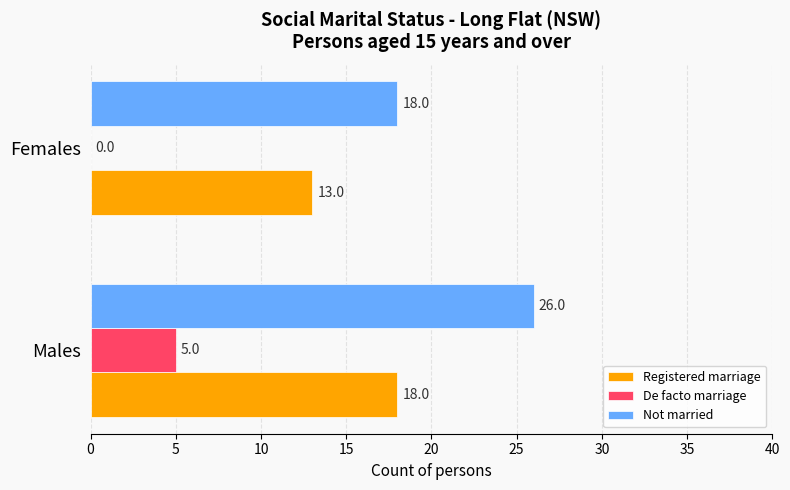

Count the De facto marriage values in the range 0 to 5.

2